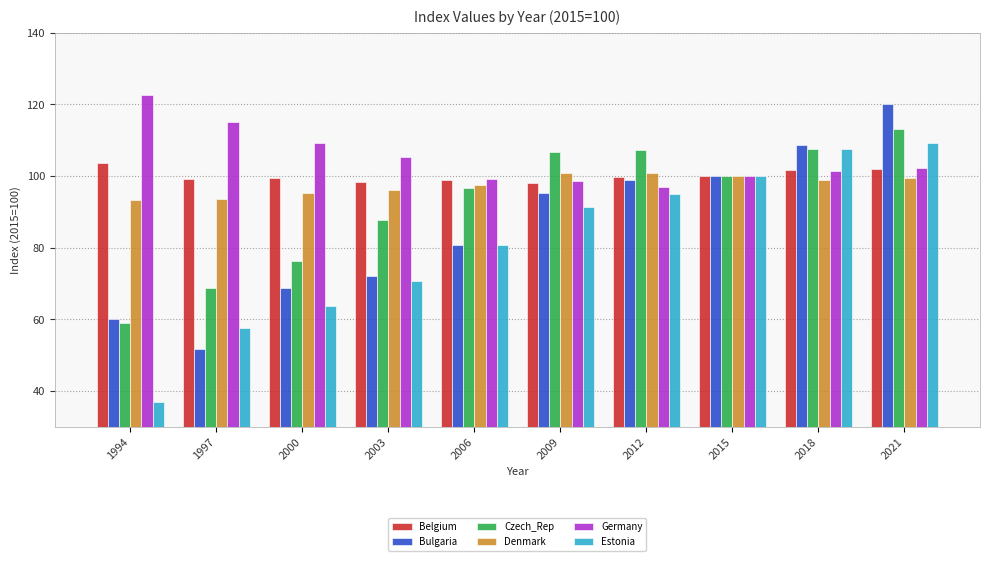

How many bars are there in total?

60